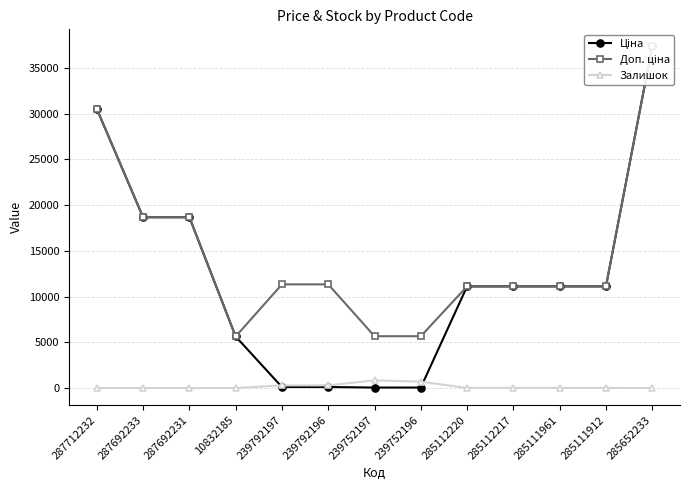

At which category is the sum across all series the highest?

285652233